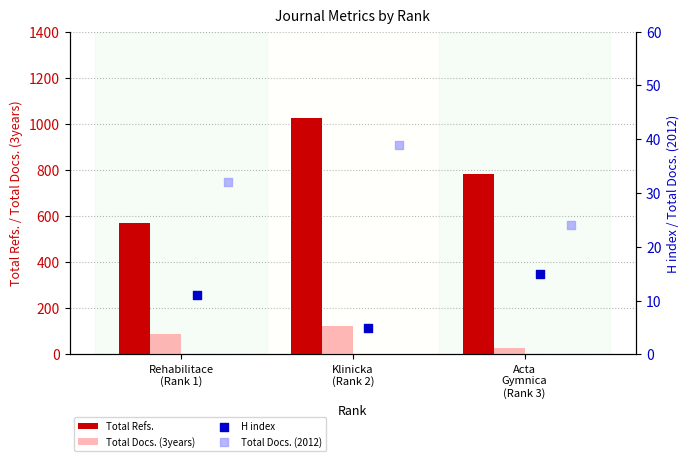

Which series contains the lowest Y value?

H index